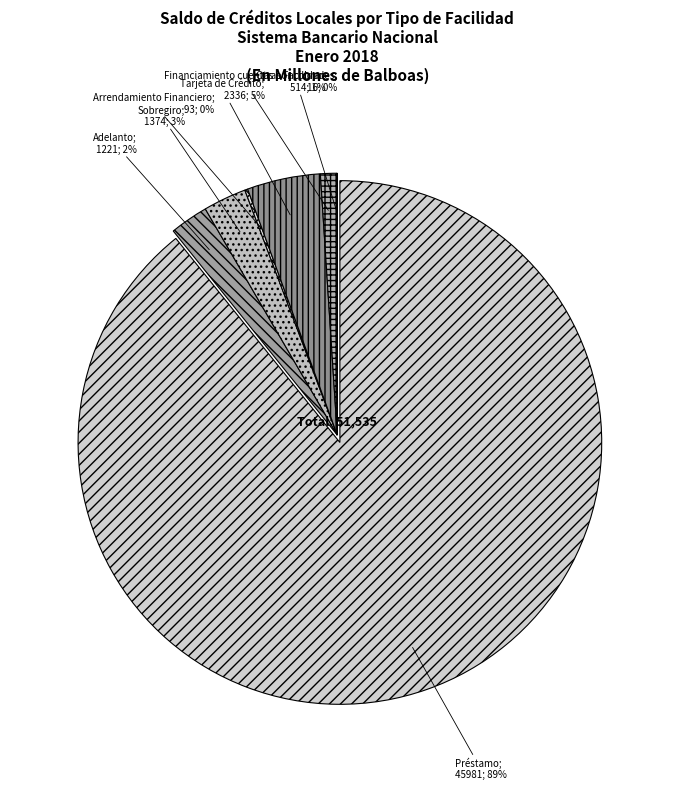

Does any single category account for the majority?

Yes